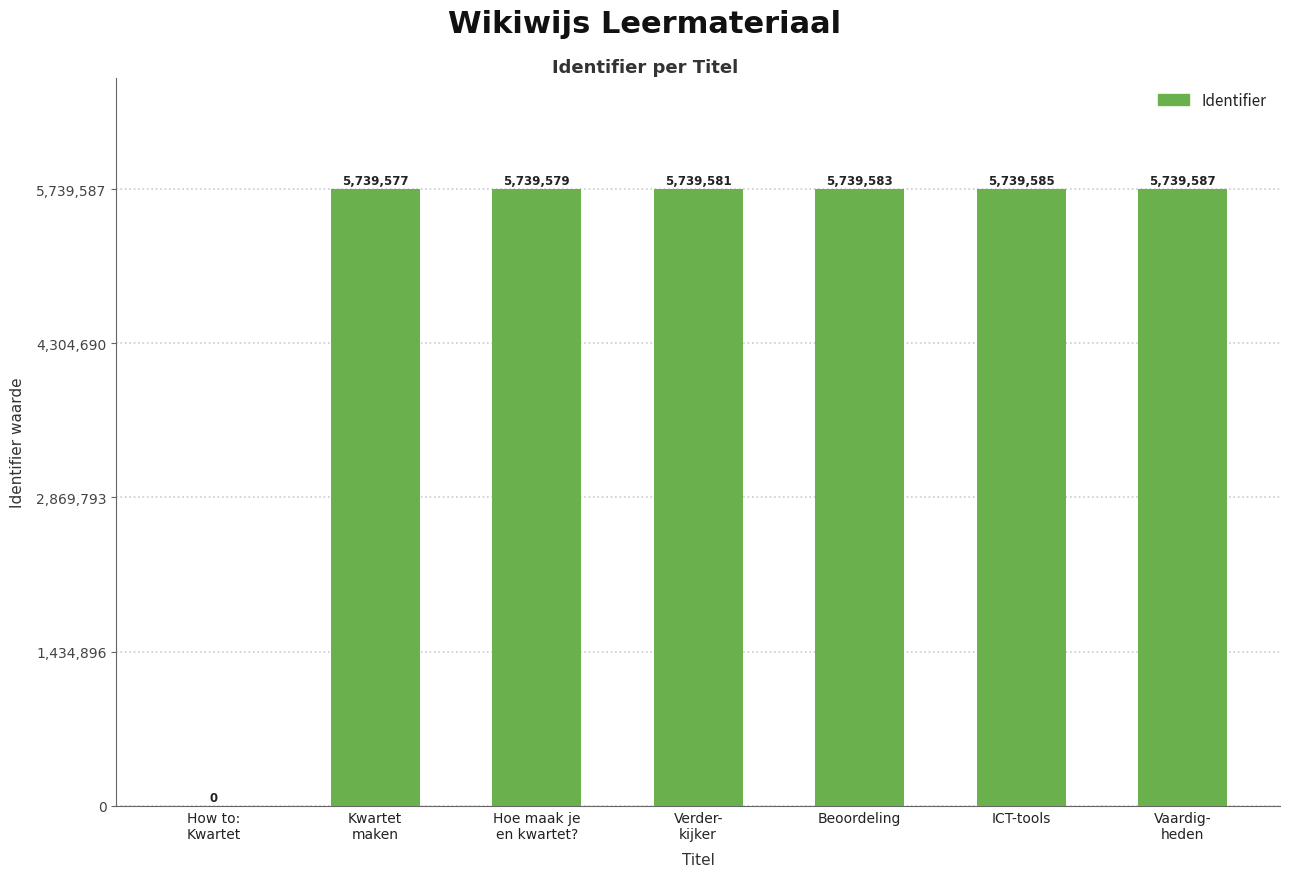

What is the sum of all values?

34437492